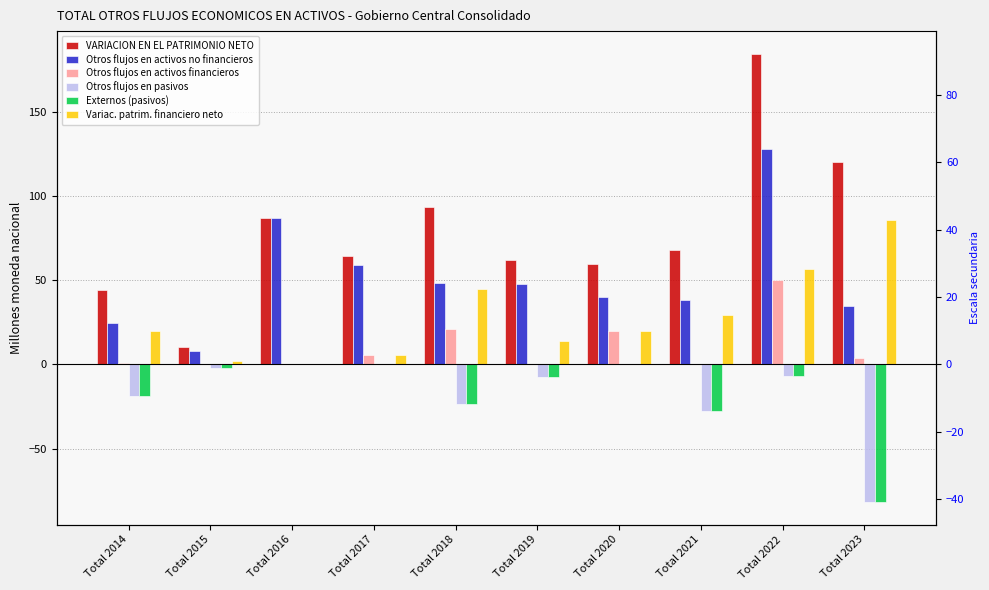

Count the number of categories in the chart.

10